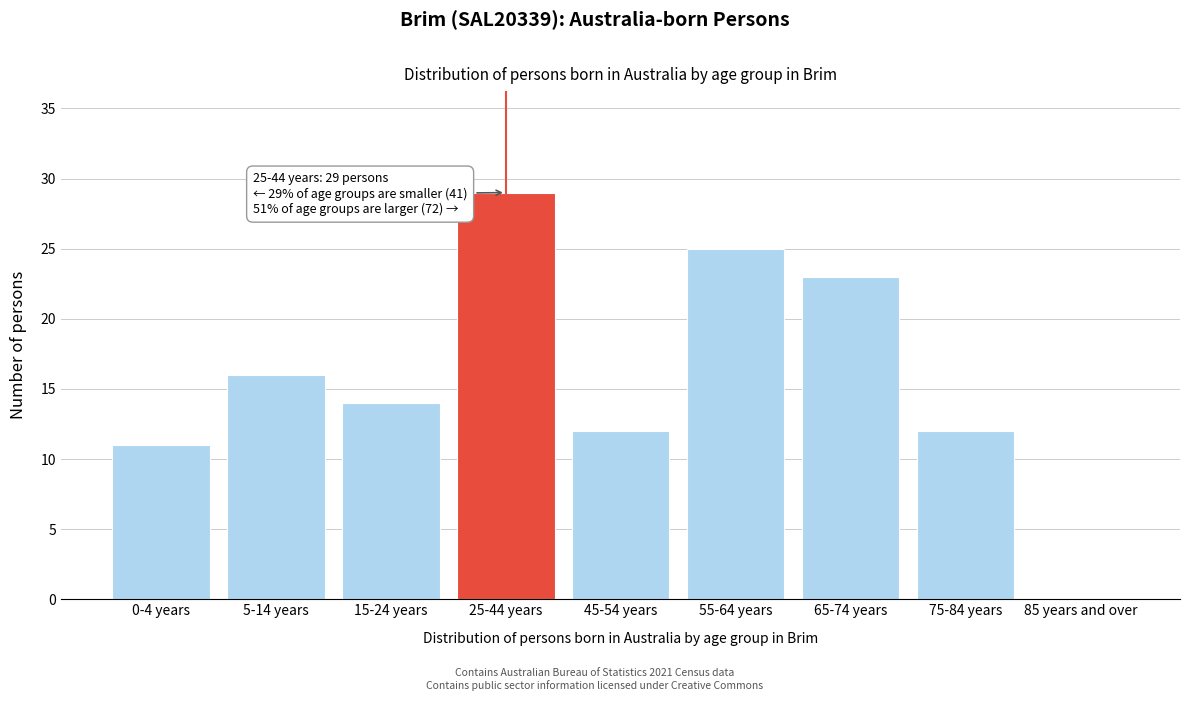

Reading right to left, what are all the values shown in this chart?

85 years and over=0	75-84 years=12	65-74 years=23	55-64 years=25	45-54 years=12	25-44 years=29	15-24 years=14	5-14 years=16	0-4 years=11